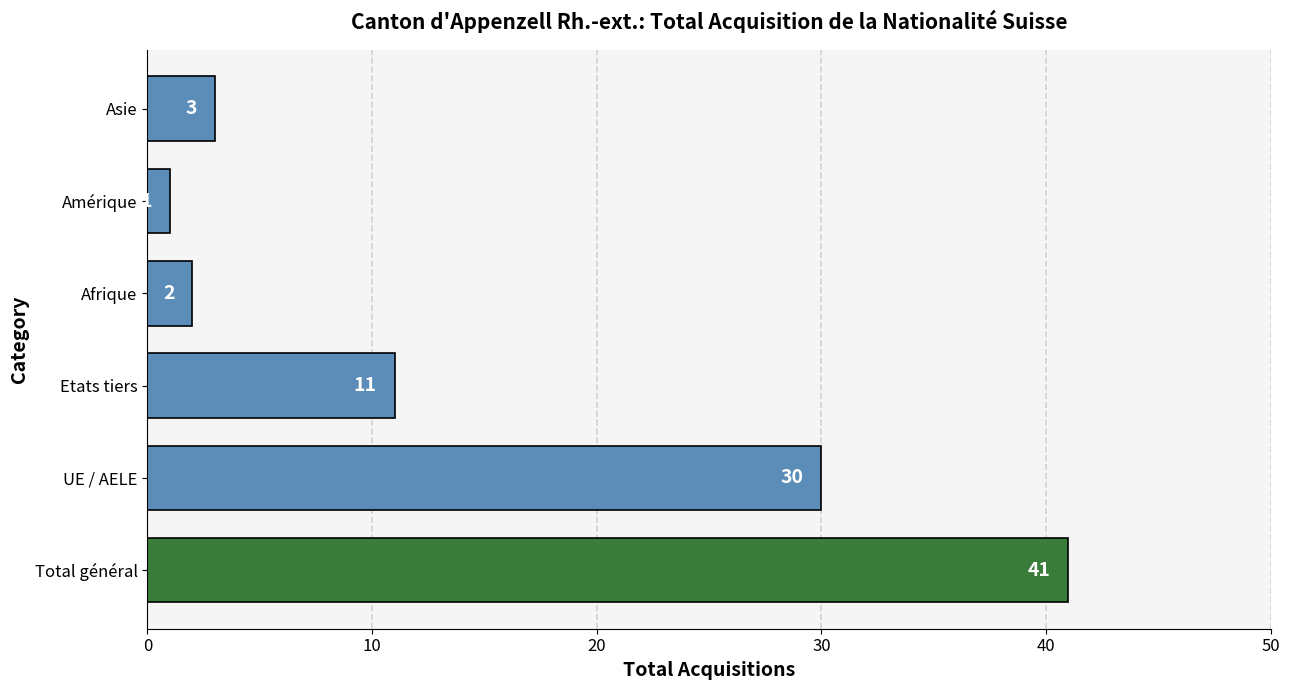

Between Afrique and Amérique, which is larger?

Afrique